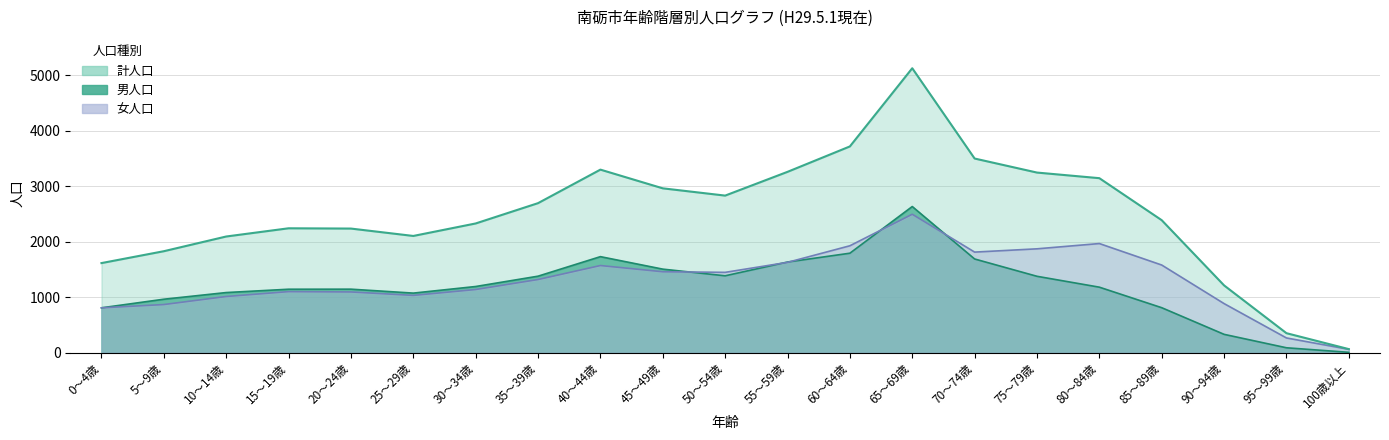

What are all the series names shown in the legend?

男人口, 女人口, 計人口